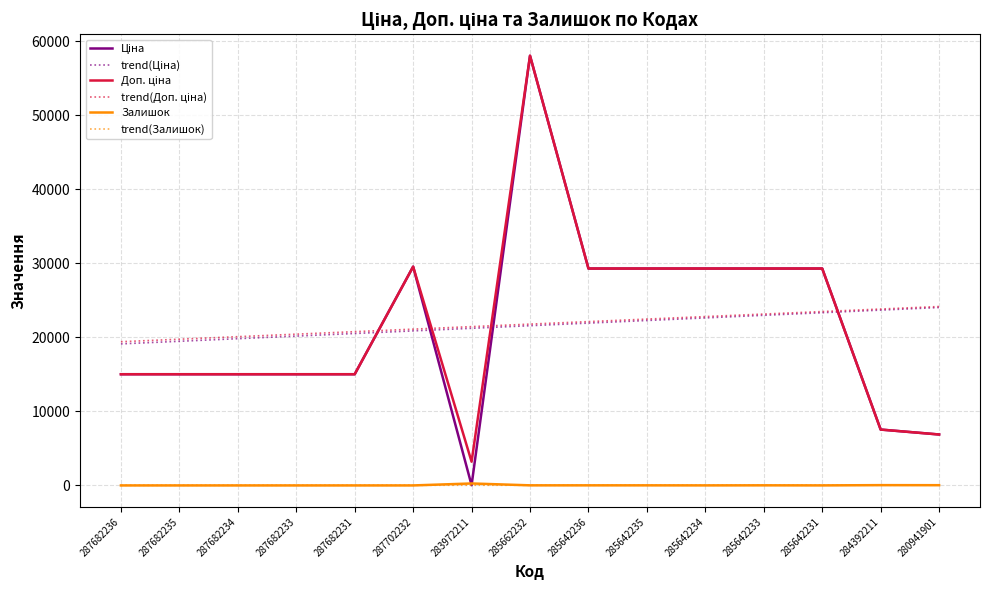

At which category is the sum across all series the highest?

285662232